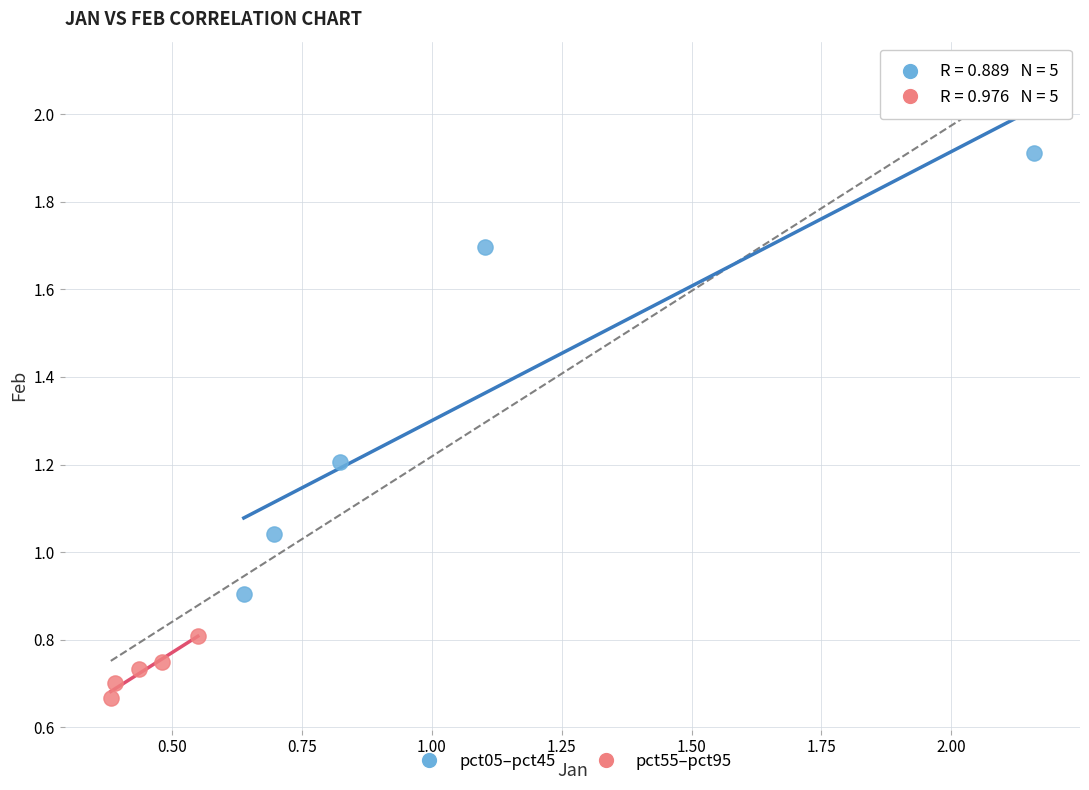

Which series reaches the maximum Y coordinate?

pct05–pct45